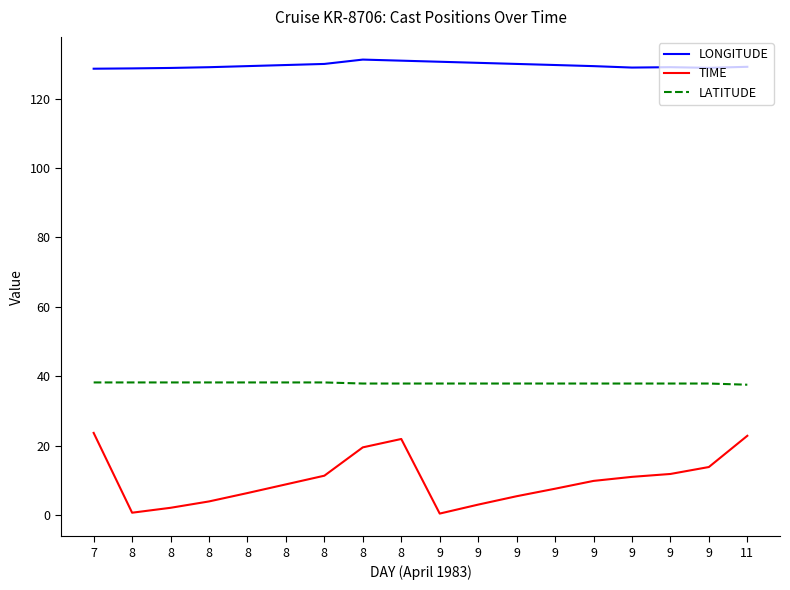

Rank the series by their maximum value, from highest to lowest.

LONGITUDE, LATITUDE, TIME